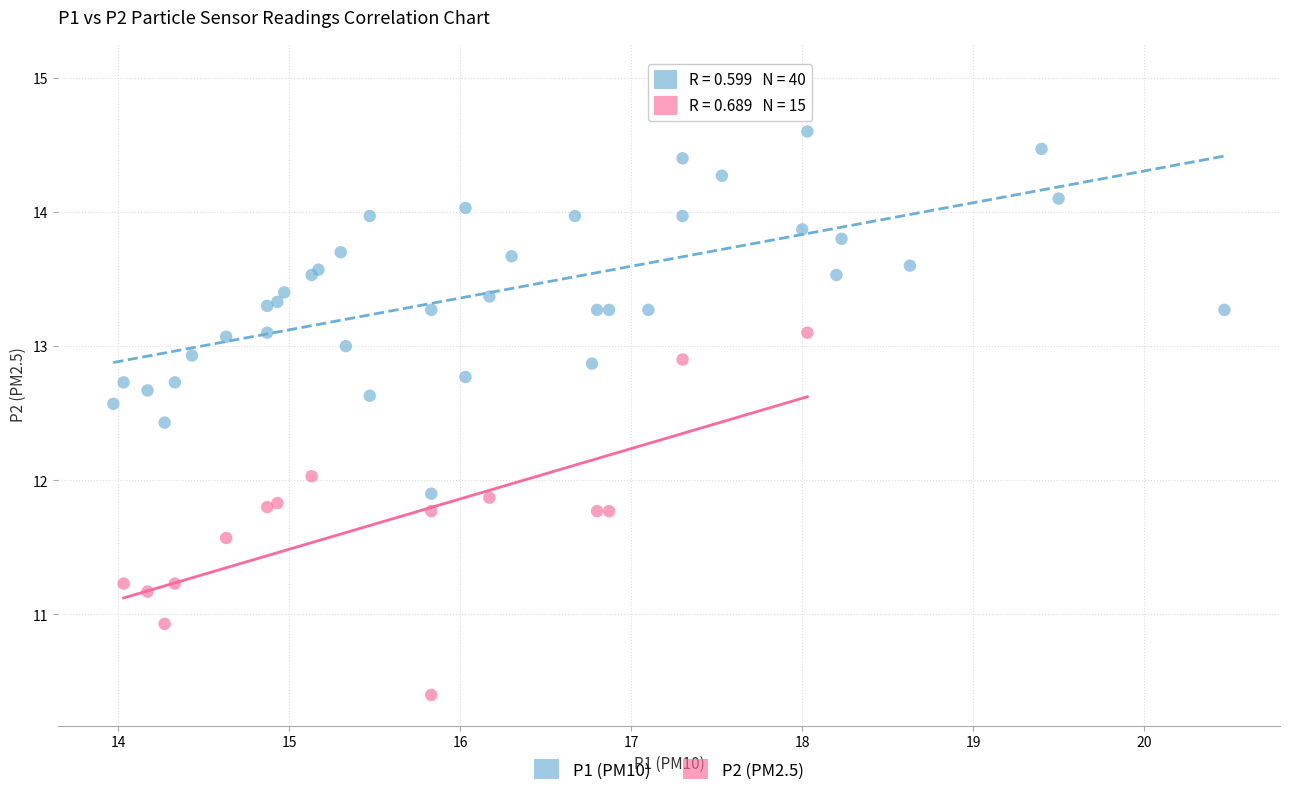

Which series reaches the minimum Y coordinate?

P2 (PM2.5)